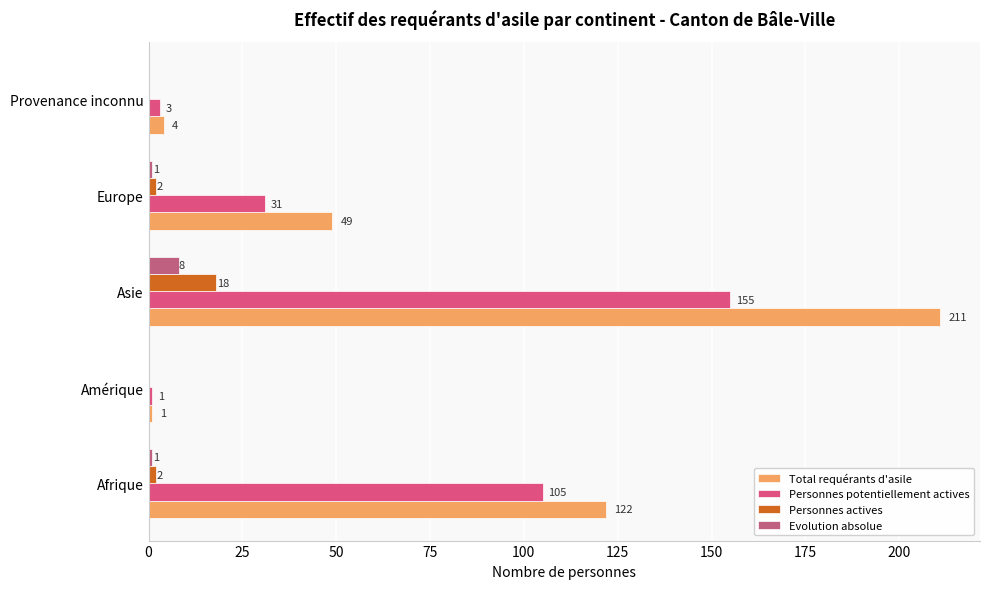

Reading left to right, list all the values displayed in this chart.

Total requérants d'asile: 122	1	211	49	4
Personnes potentiellement actives: 105	1	155	31	3
Personnes actives: 2	0	18	2	0
Evolution absolue: 1	0	8	1	0